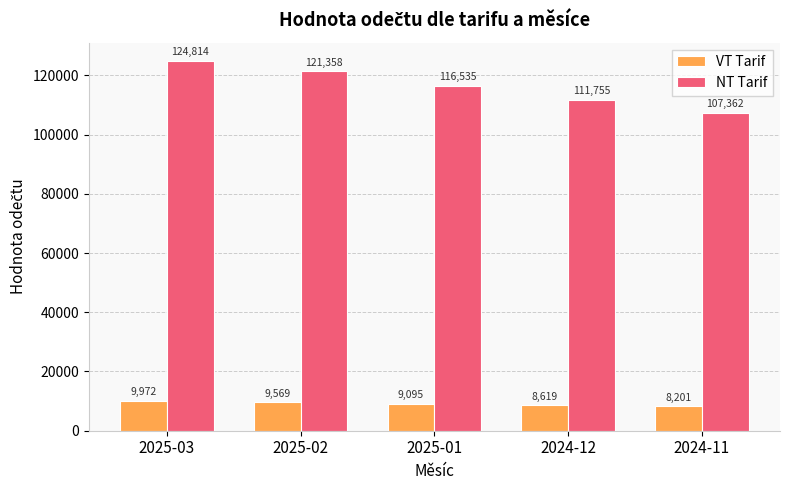

What is the label of the 5th bar from the left?

2024-11